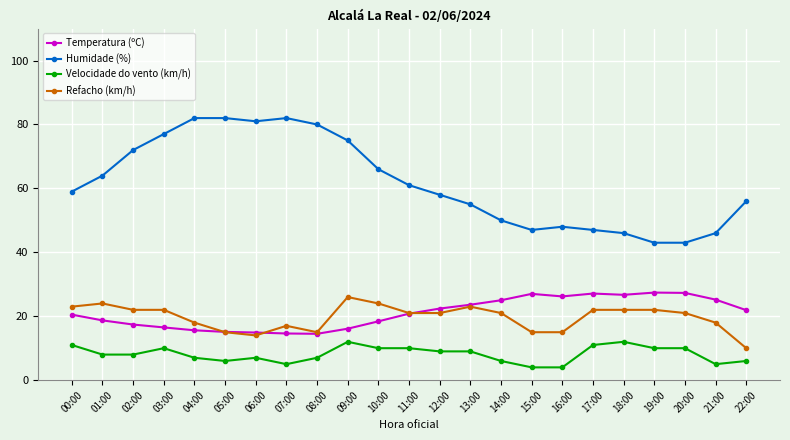

What is the label of the 13th point from the left?

12:00